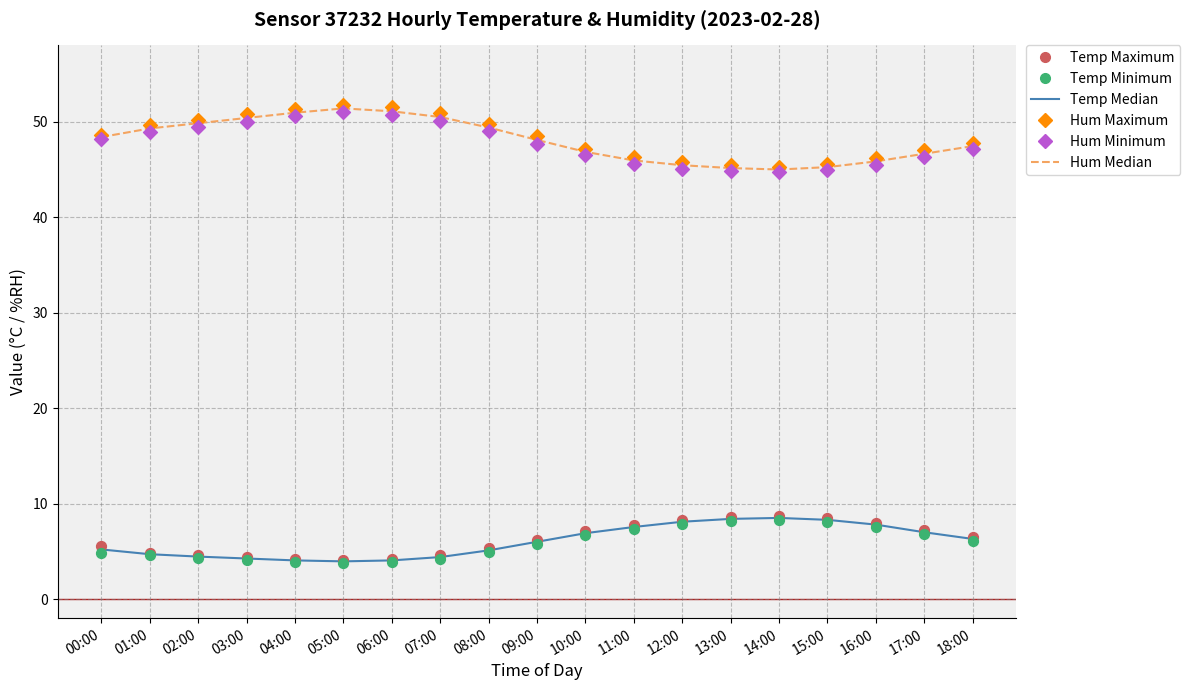

What is the total value across all series at 04:00?

165.0